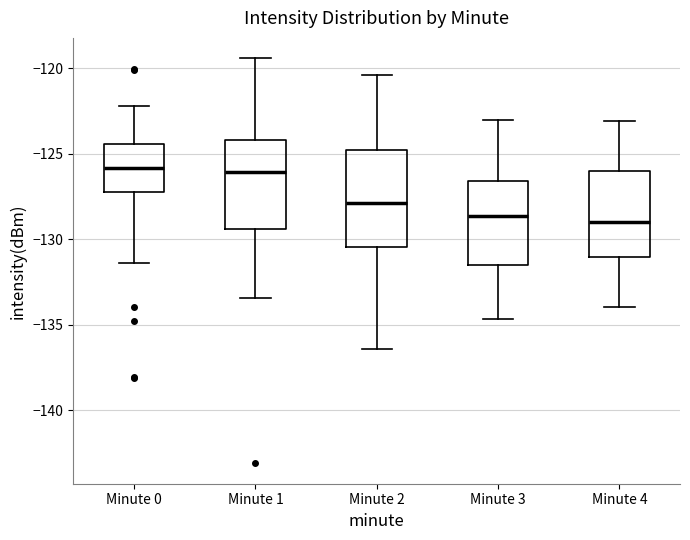

Reading left to right, read every box against the y-axis: the position of its median line, the range the box covers, and the ends of its whiskers. The values are not printed on the chart, so give them approximately, as read against the axis.

Minute 0: median -126.0, box -127.0 to -124.5, whiskers -131.5 to -122.0
Minute 1: median -126.0, box -129.5 to -124.0, whiskers -133.5 to -119.5
Minute 2: median -128.0, box -130.5 to -125.0, whiskers -136.5 to -120.5
Minute 3: median -128.5, box -131.5 to -126.5, whiskers -134.5 to -123.0
Minute 4: median -129.0, box -131.0 to -126.0, whiskers -134.0 to -123.0